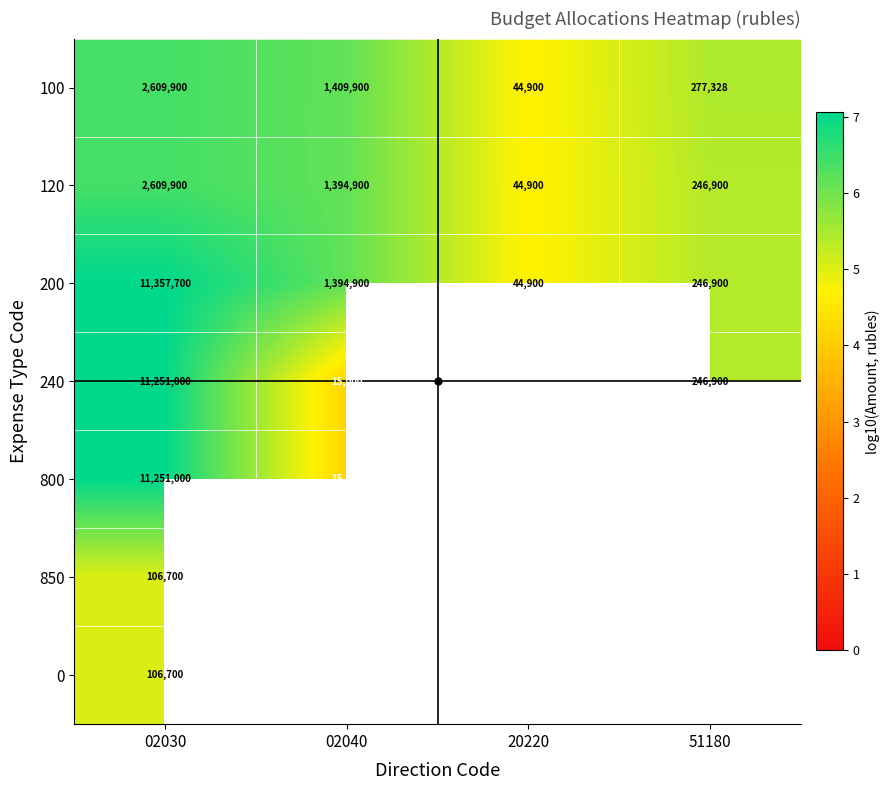

Which series changed the most between 02030 and 20220?

200